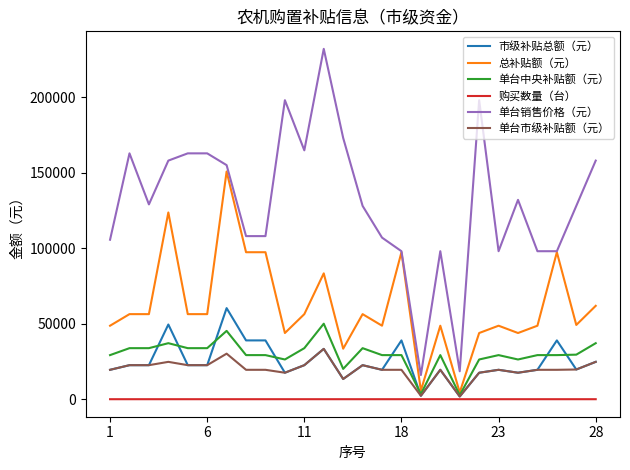

Which series has the largest total across all categories?

单台销售价格（元）